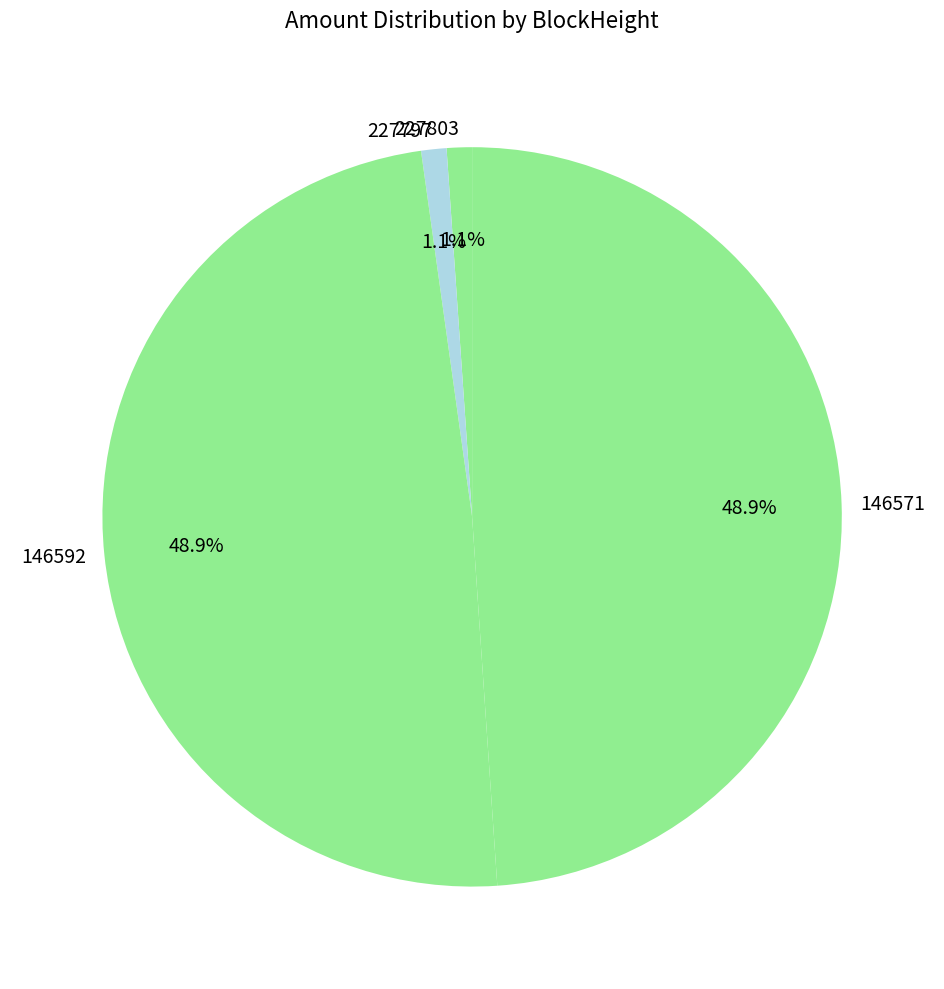

Does 146592 account for over 50% of the chart?

No